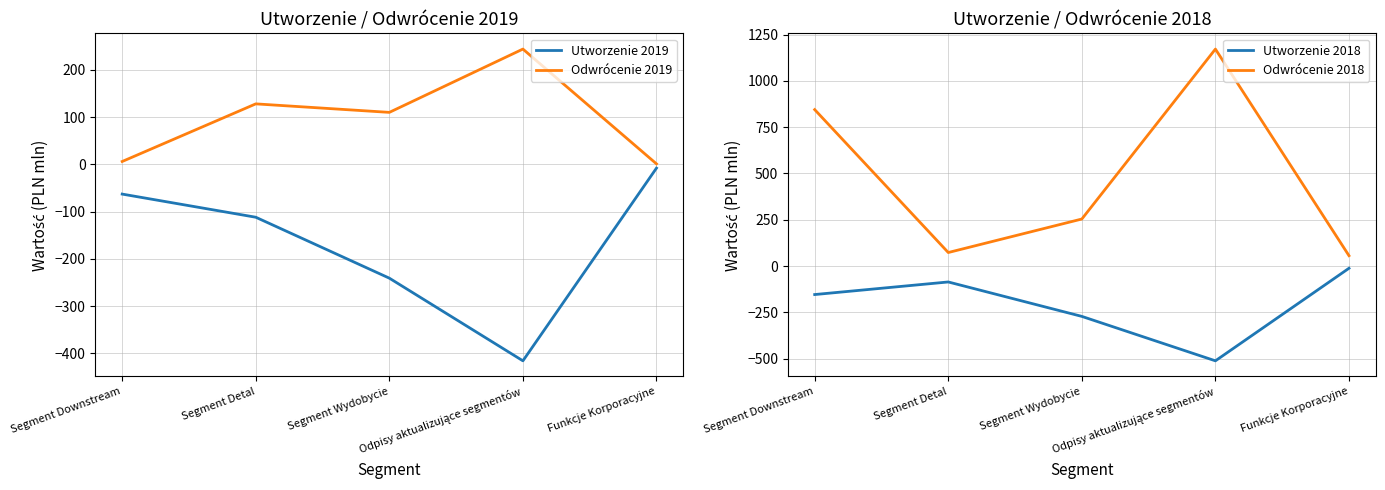

The value of Odwrócenie 2019 at Segment Detal is 77. True or false?

False